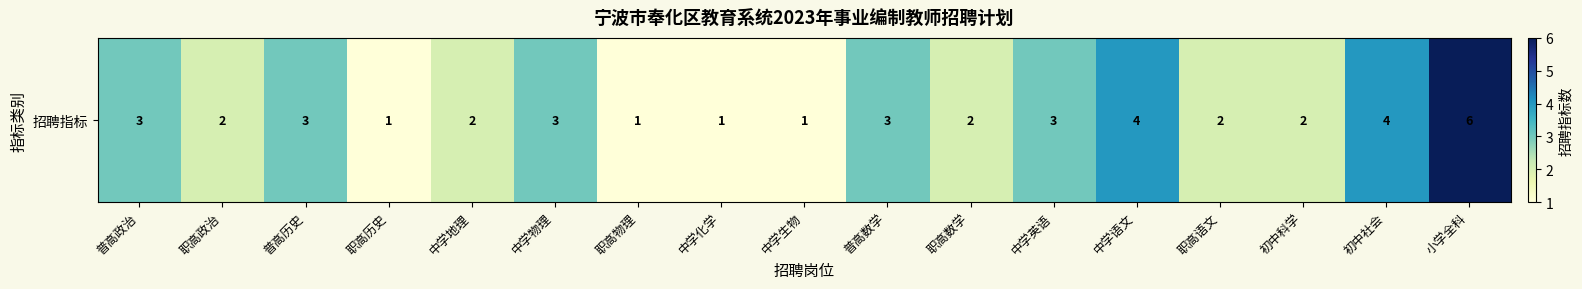

List the labels in order of value, smallest first.

职高历史, 职高物理, 中学化学, 中学生物, 职高政治, 中学地理, 职高数学, 职高语文, 初中科学, 普高政治, 普高历史, 中学物理, 普高数学, 中学英语, 中学语文, 初中社会, 小学全科